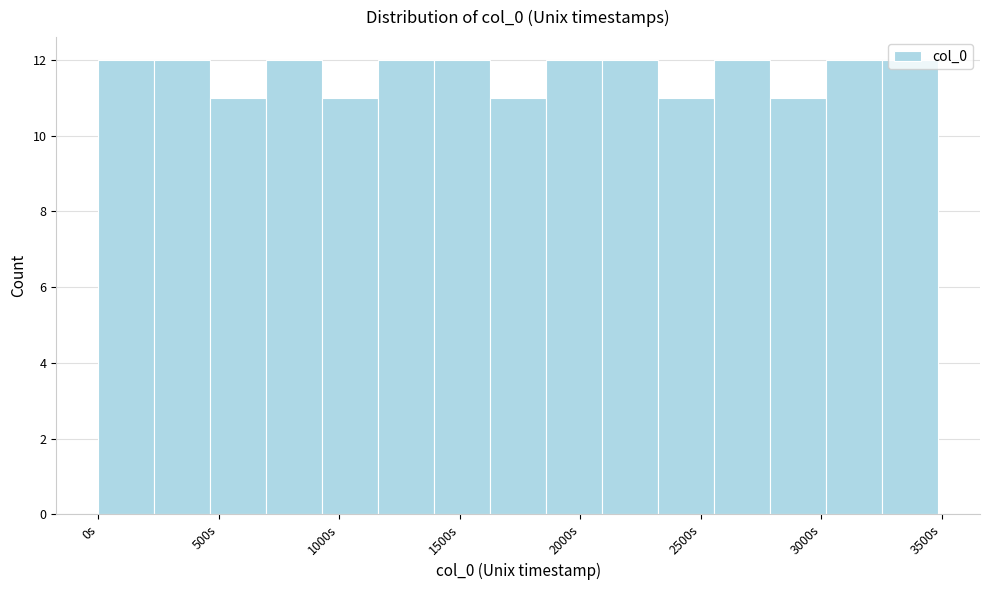

Reading left to right, transcribe this chart: for each bar, give the range it covers on the x-axis and its height. Neither the bar edges nor the heights are printed on the chart, so give them approximately, as read against the axes.

0 to 250: 12
250 to 450: 12
450 to 700: 11
700 to 950: 12
950 to 1150: 11
1150 to 1400: 12
1400 to 1650: 12
1650 to 1850: 11
1850 to 2100: 12
2100 to 2300: 12
2300 to 2550: 11
2550 to 2800: 12
2800 to 3000: 11
3000 to 3250: 12
3250 to 3500: 12